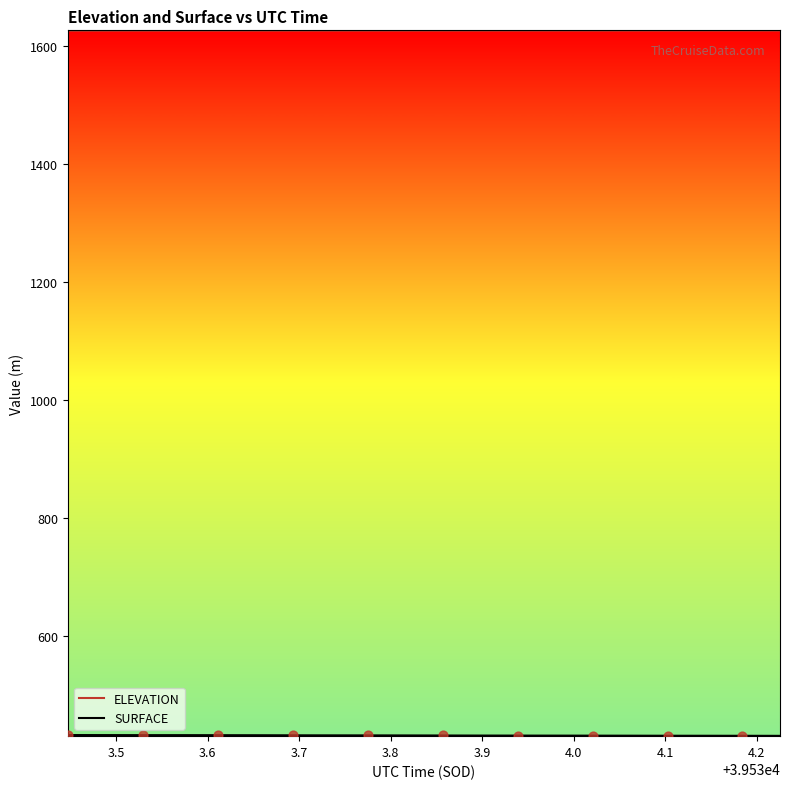

What is the highest value of the ELEVATION series?

1625.9